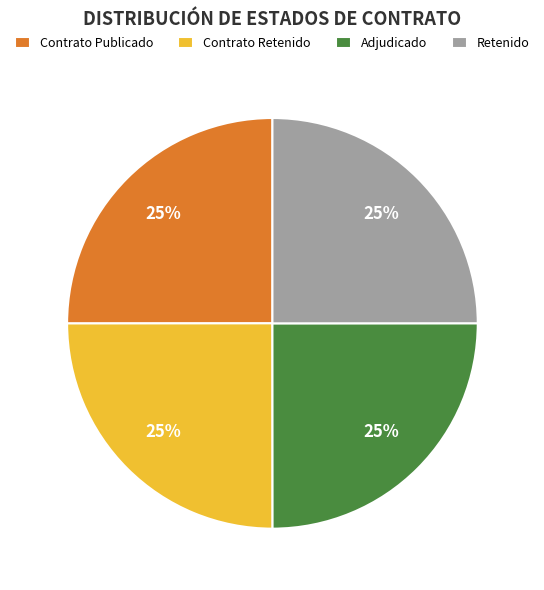

To the nearest percent, what portion does Retenido represent?

25%